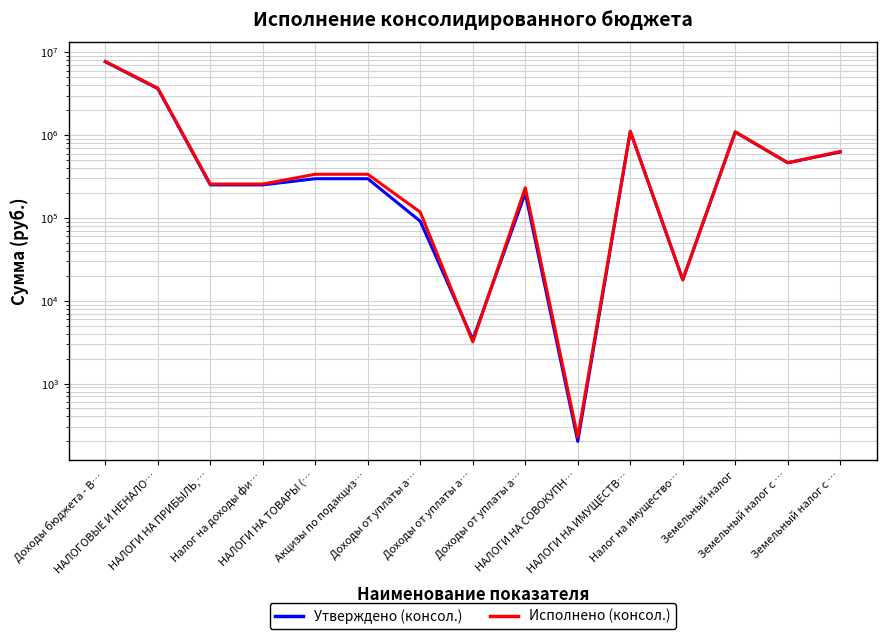

The Исполнено (консол.) series shows 365473.4 at Доходы от уплаты а…. True or false?

False